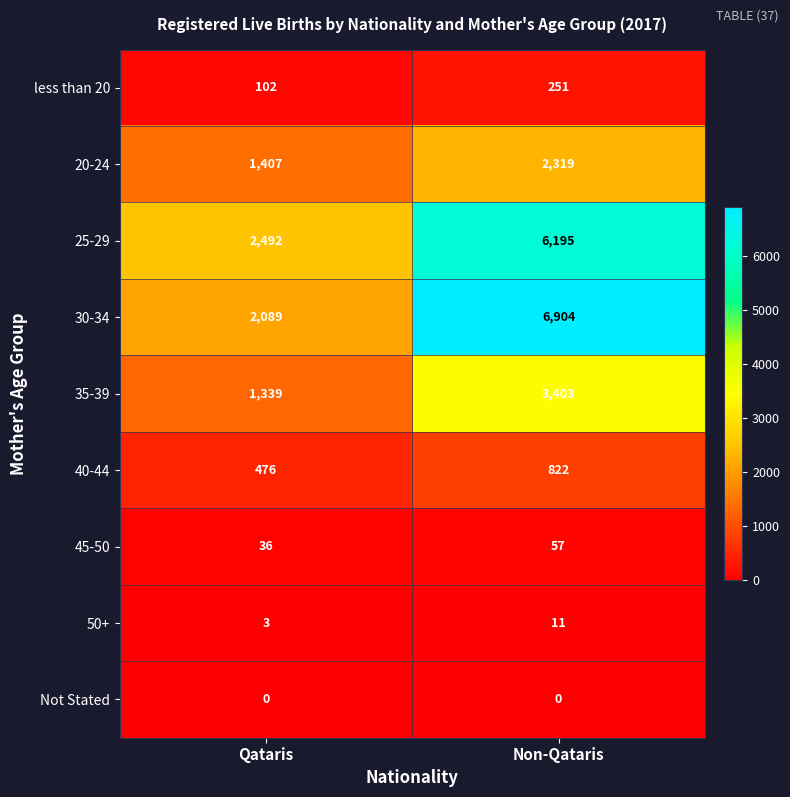

Where is 20-24 nearest to the value 1863?

Qataris